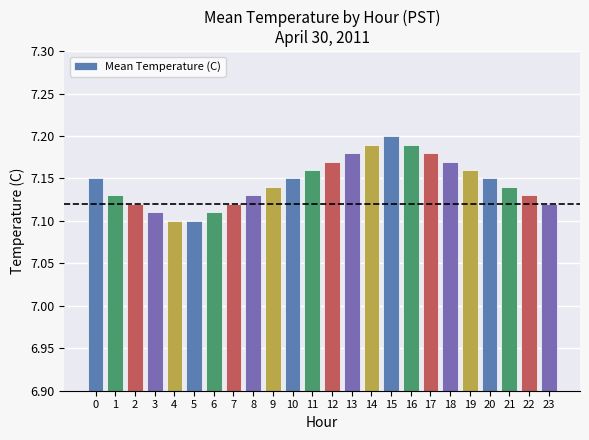

Which category has the highest value across all series?

15